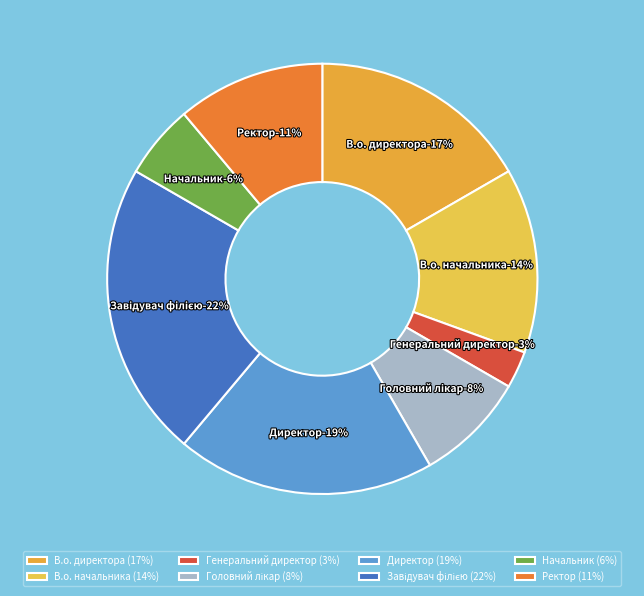

How many slices are in this pie chart?

8